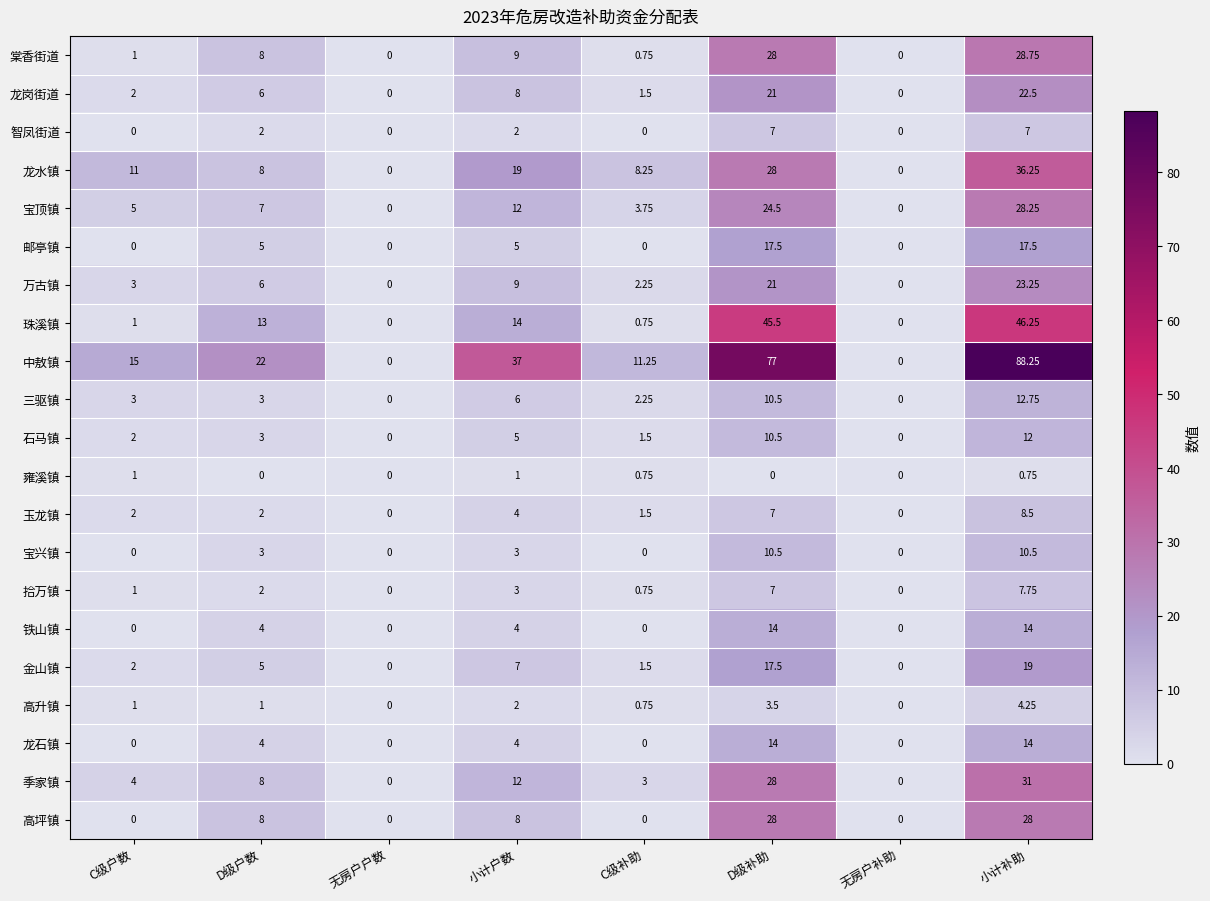

At which label does 石马镇 reach its peak?

小计补助